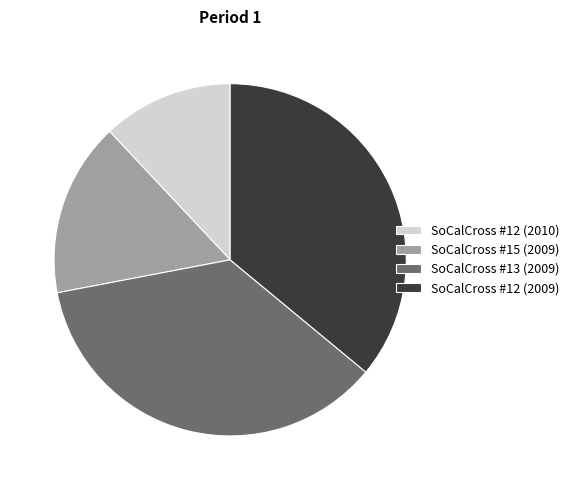

Between SoCalCross #13 (2009) and SoCalCross #12 (2010), which is larger?

SoCalCross #13 (2009)